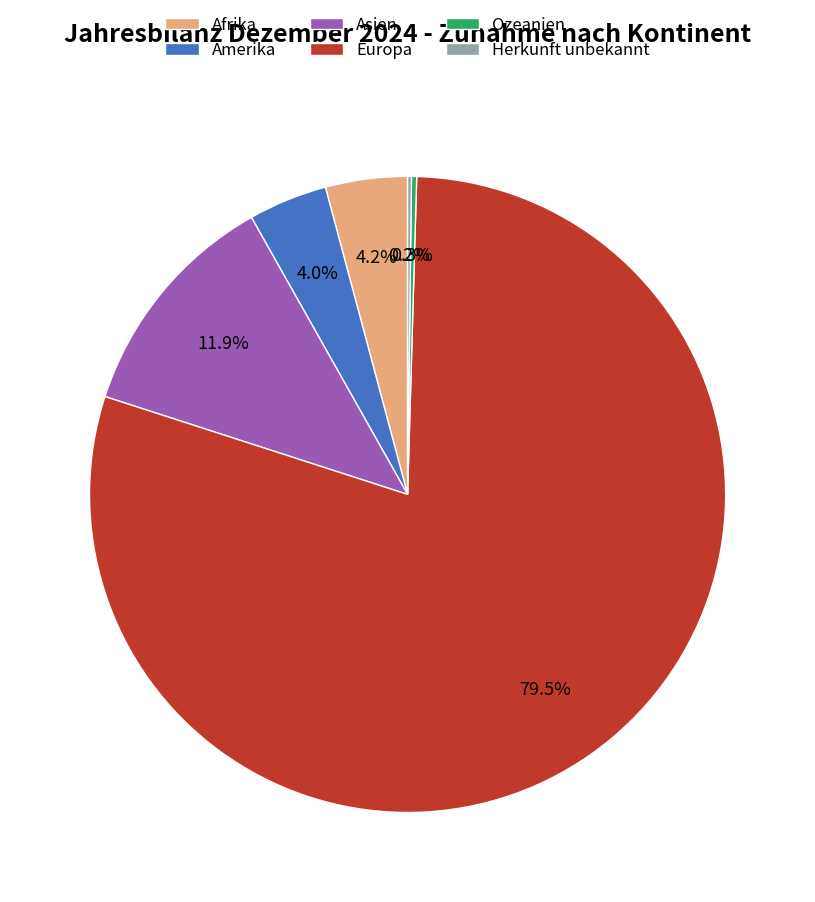

To the nearest percent, what is the average slice percentage?

17%